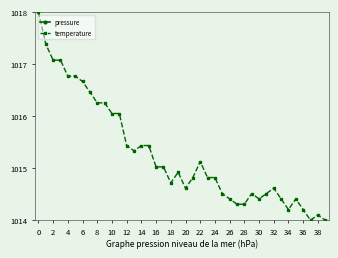

What is the highest value of the temperature series?

1018.0